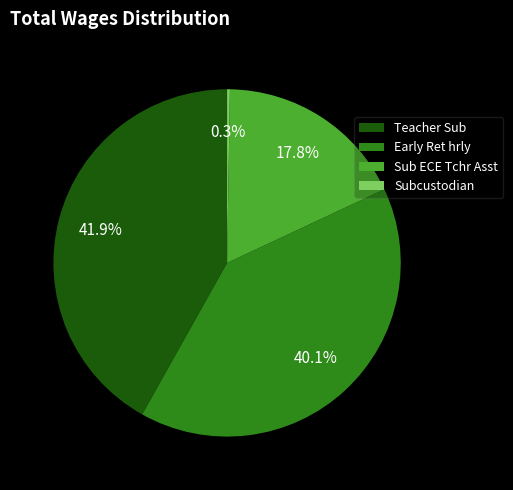

How much of the chart is everything except Teacher Sub?

58.1%